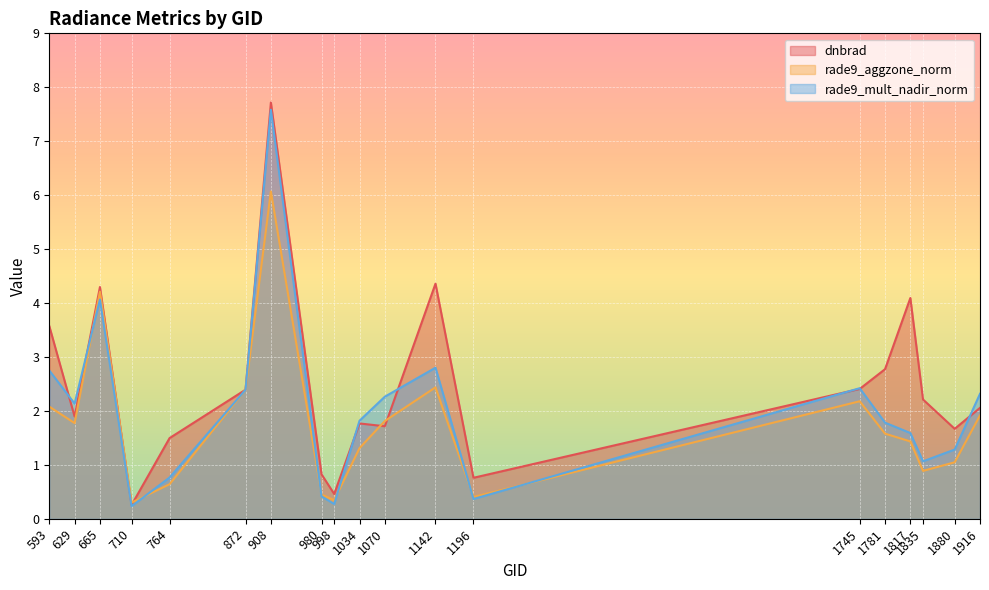

What is the sum of the dnbrad values at 1142 and 980?

5.2